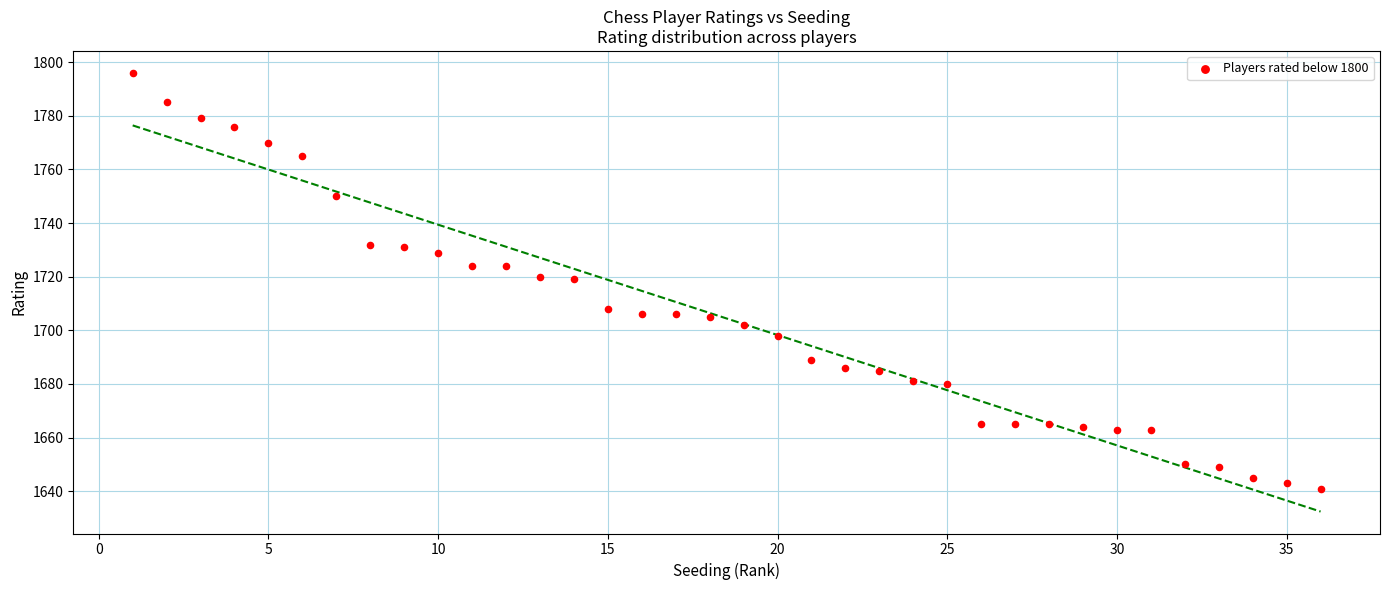

What is the range of X values (max minus min)?

35